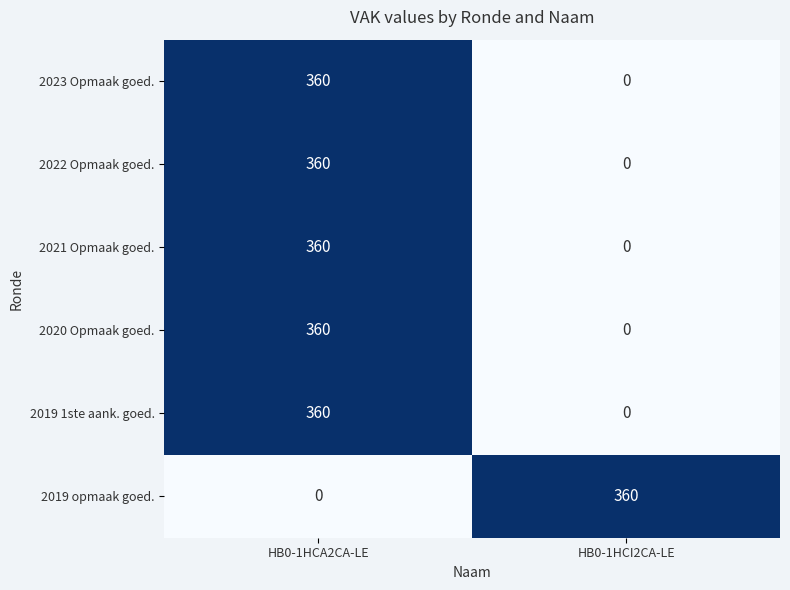

How many series are shown in this chart?

6